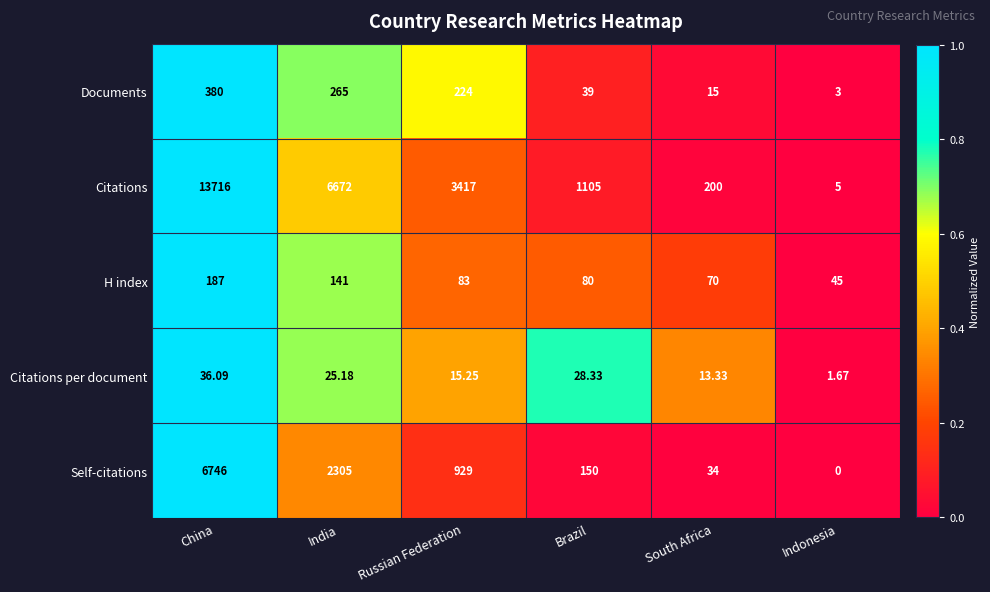

Where is Self-citations nearest to the value 3373?

India